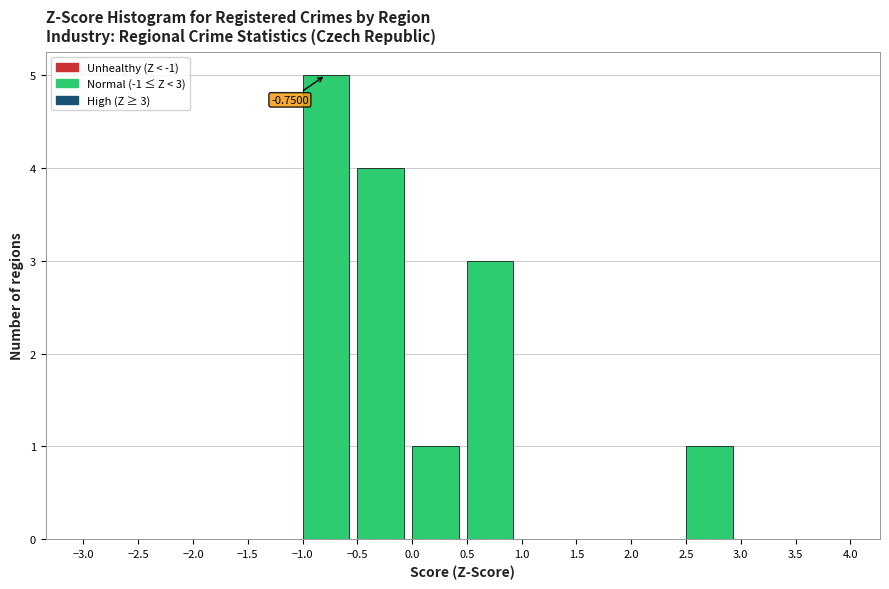

Which range on the x-axis has the tallest bar?

-1.0 to -0.5